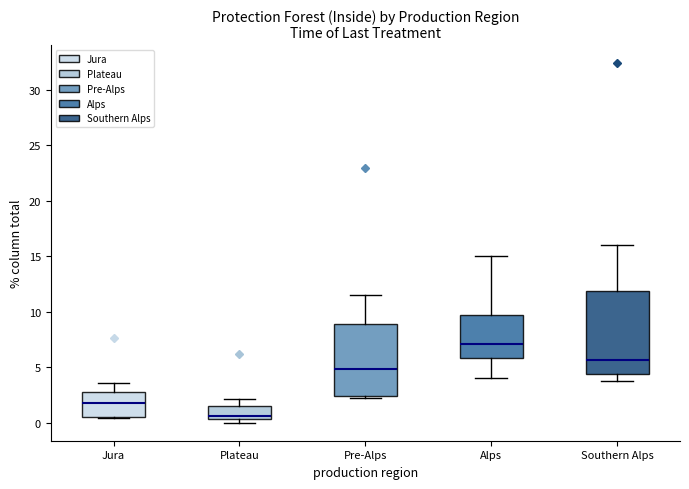

Which box's median line is the highest?

Alps